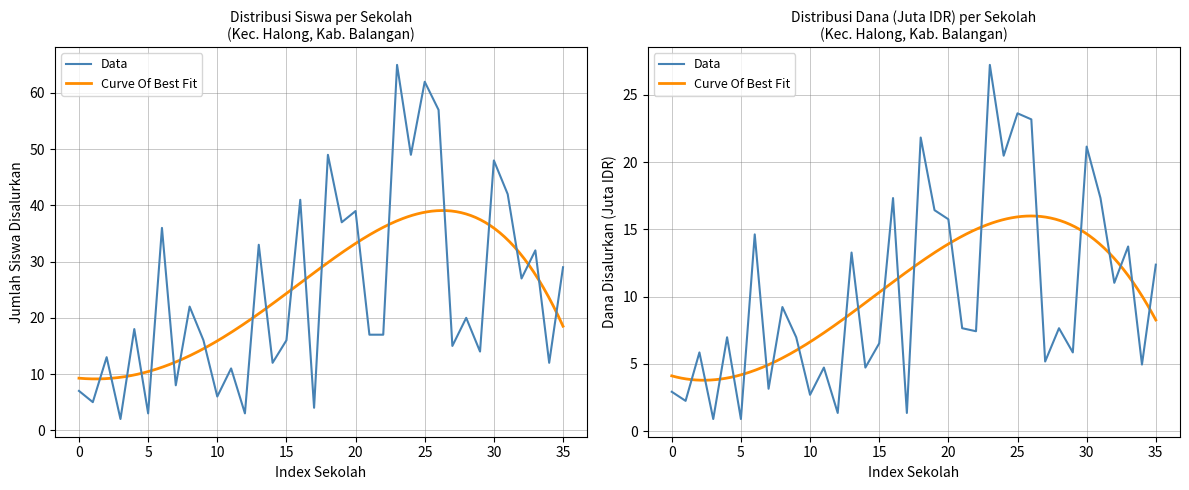

Is it true that siswa_disalurkan equals 20.0 at 28?

True